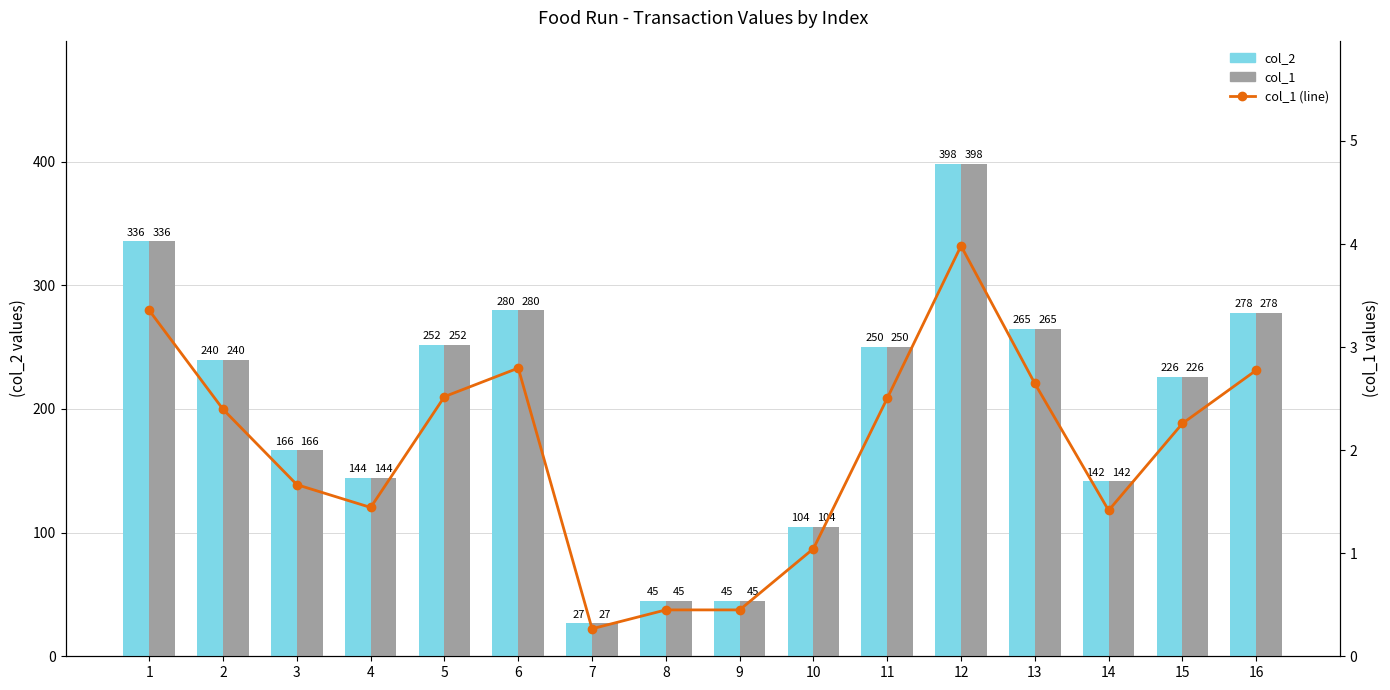

The col_1 (scaled) series shows 0.6 at 3. True or false?

False